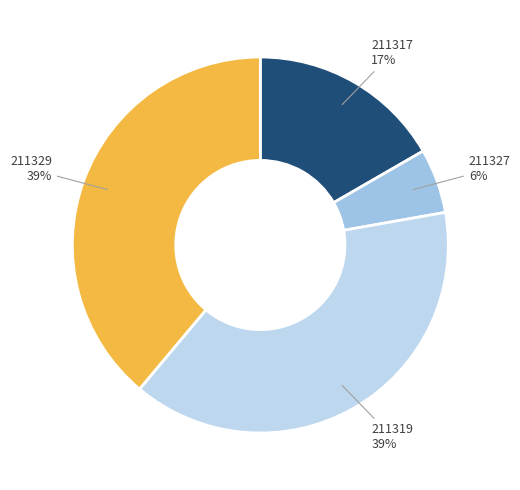

Count the number of slices in the pie.

4